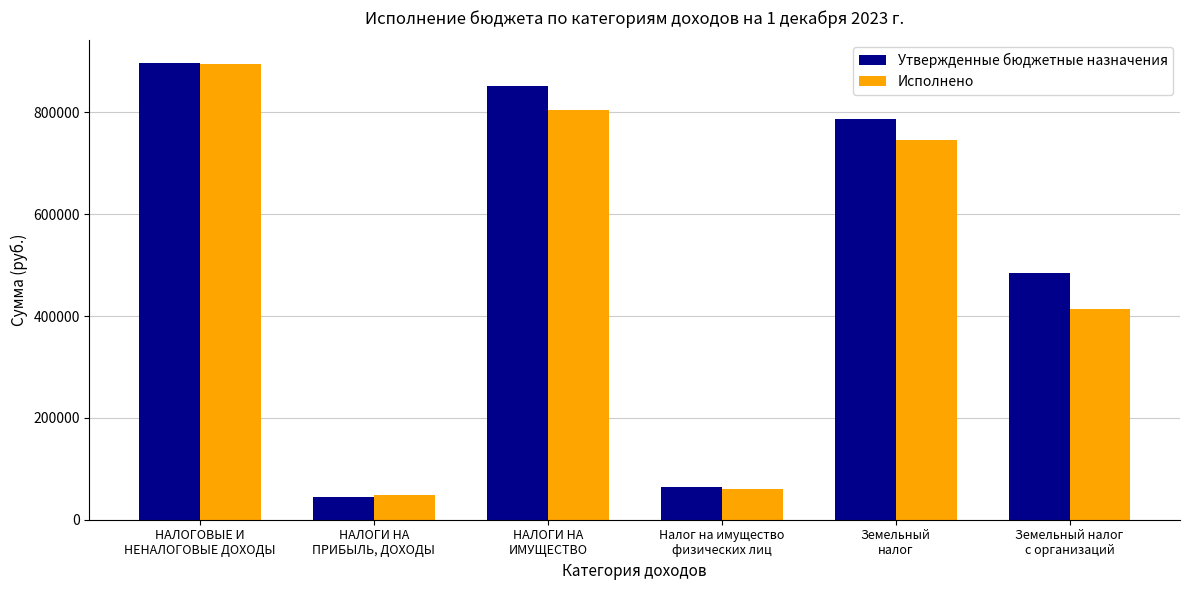

What is the total value across all series at НАЛОГОВЫЕ И
НЕНАЛОГОВЫЕ ДОХОДЫ?

1791291.2